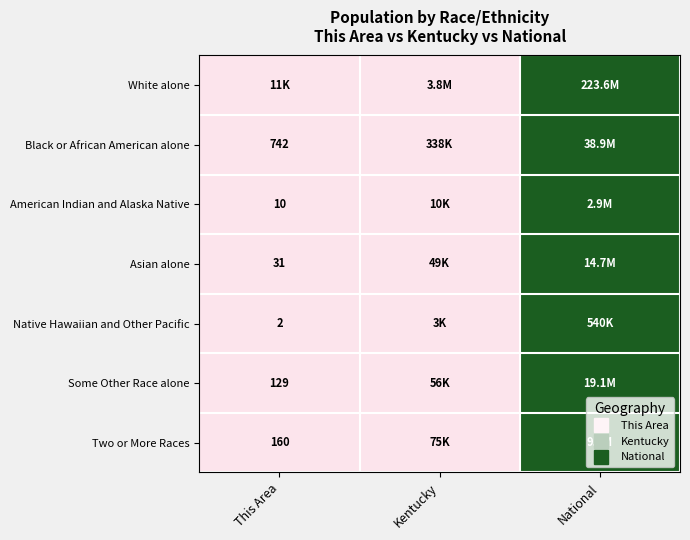

Rank the categories by American Indian and Alaska Native value from highest to lowest.

National, Kentucky, This Area